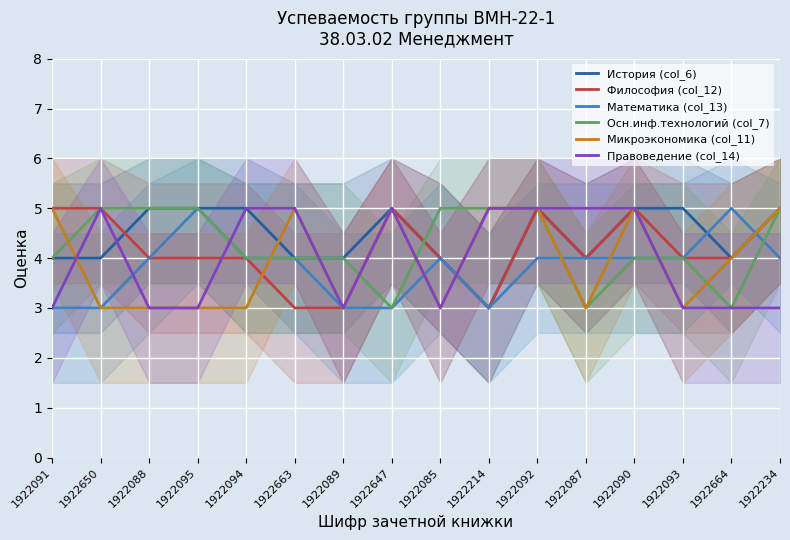

Reading left to right, list all the values displayed in this chart.

История (col_6): 1922091=4	1922650=4	1922088=5	1922095=5	1922094=5	1922663=4	1922089=4	1922647=5	1922085=4	1922214=3	1922092=5	1922087=4	1922090=5	1922093=5	1922664=4	1922234=5
Философия (col_12): 1922091=5	1922650=5	1922088=4	1922095=4	1922094=4	1922663=3	1922089=3	1922647=5	1922085=4	1922214=3	1922092=5	1922087=4	1922090=5	1922093=4	1922664=4	1922234=5
Математика (col_13): 1922091=3	1922650=3	1922088=4	1922095=5	1922094=4	1922663=4	1922089=3	1922647=3	1922085=4	1922214=3	1922092=4	1922087=4	1922090=4	1922093=4	1922664=5	1922234=4
Осн.инф.технологий (col_7): 1922091=4	1922650=5	1922088=5	1922095=5	1922094=4	1922663=4	1922089=4	1922647=3	1922085=5	1922214=5	1922092=5	1922087=3	1922090=4	1922093=4	1922664=3	1922234=5
Микроэкономика (col_11): 1922091=5	1922650=3	1922088=3	1922095=3	1922094=3	1922663=5	1922089=3	1922647=5	1922085=3	1922214=5	1922092=5	1922087=3	1922090=5	1922093=3	1922664=4	1922234=5
Правоведение (col_14): 1922091=3	1922650=5	1922088=3	1922095=3	1922094=5	1922663=5	1922089=3	1922647=5	1922085=3	1922214=5	1922092=5	1922087=5	1922090=5	1922093=3	1922664=3	1922234=3